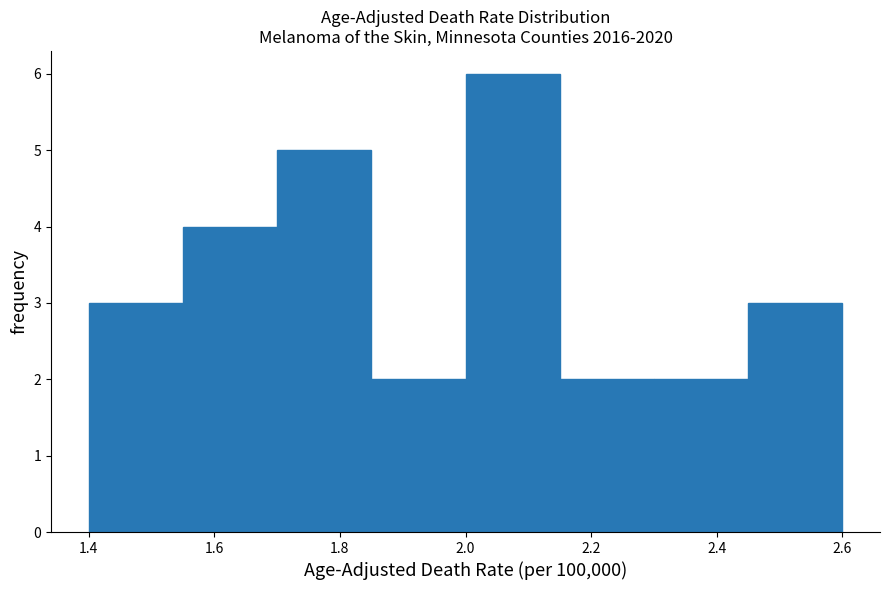

How tall is the bar that spans 2.30 to 2.45 on the x-axis? Neither the bar edges nor the heights are printed on the chart, so give them approximately, as read against the axes.

2